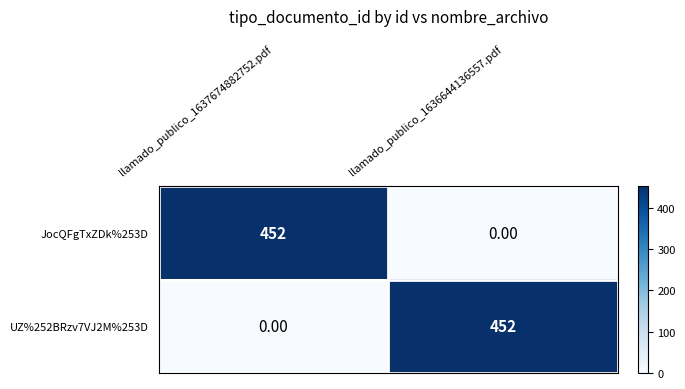

Is the value of UZ%252BRzv7VJ2M%253D at llamado_publico_1636644136557.pdf greater than the value of JocQFgTxZDk%253D at llamado_publico_1636644136557.pdf?

Yes